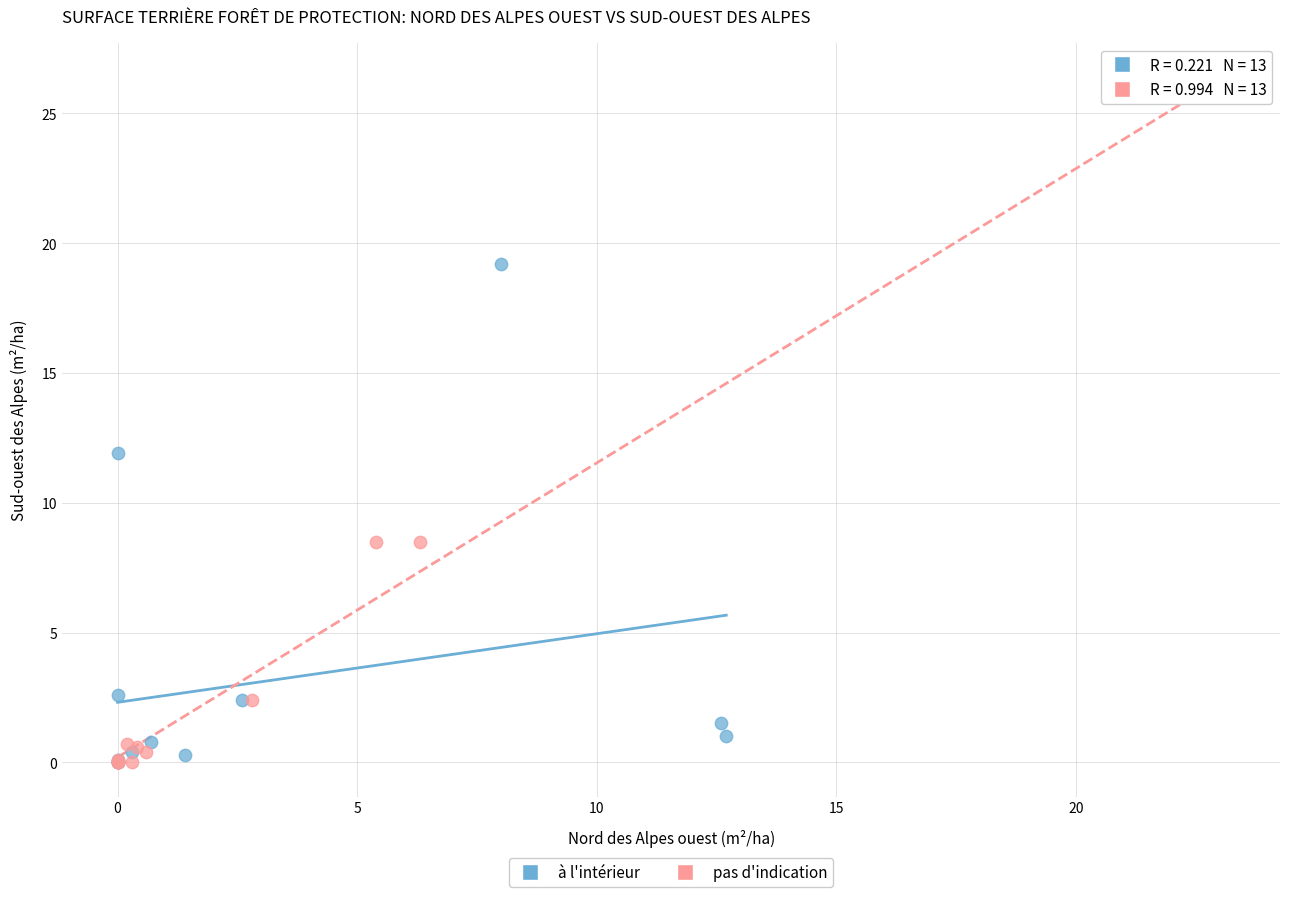

Which series reaches the maximum Y coordinate?

pas d'indication